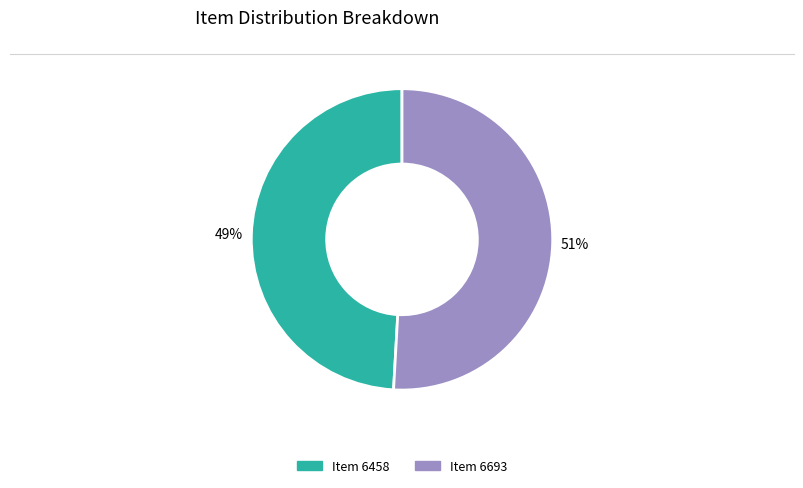

To the nearest percent, what is the difference between the largest and smallest slice percentages?

2%